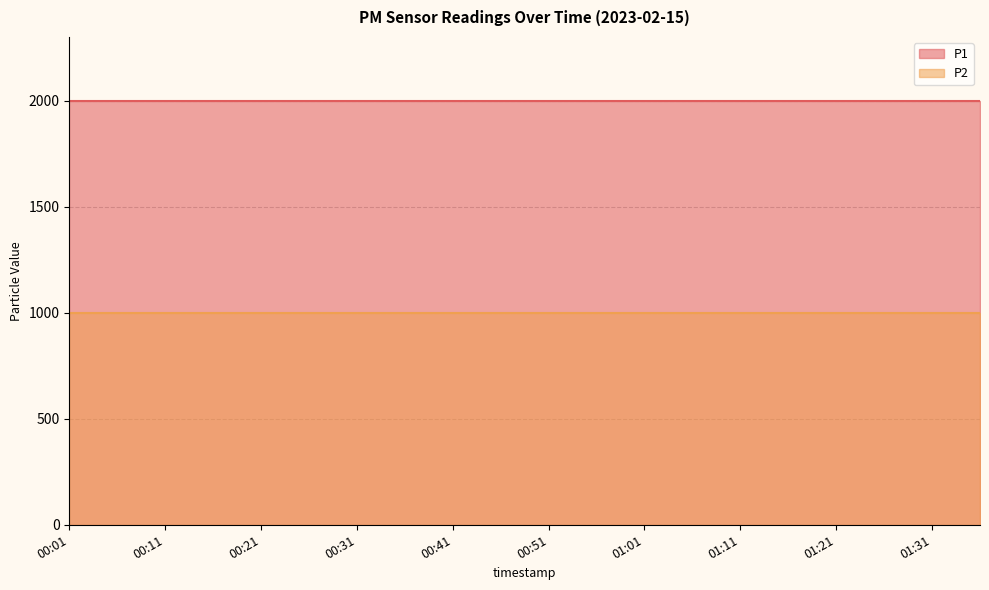

What are all the series names shown in the legend?

P1, P2